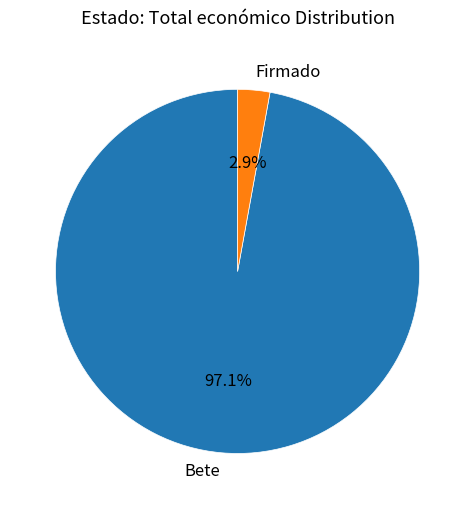

Rank the categories by value from lowest to highest.

Firmado, Bete